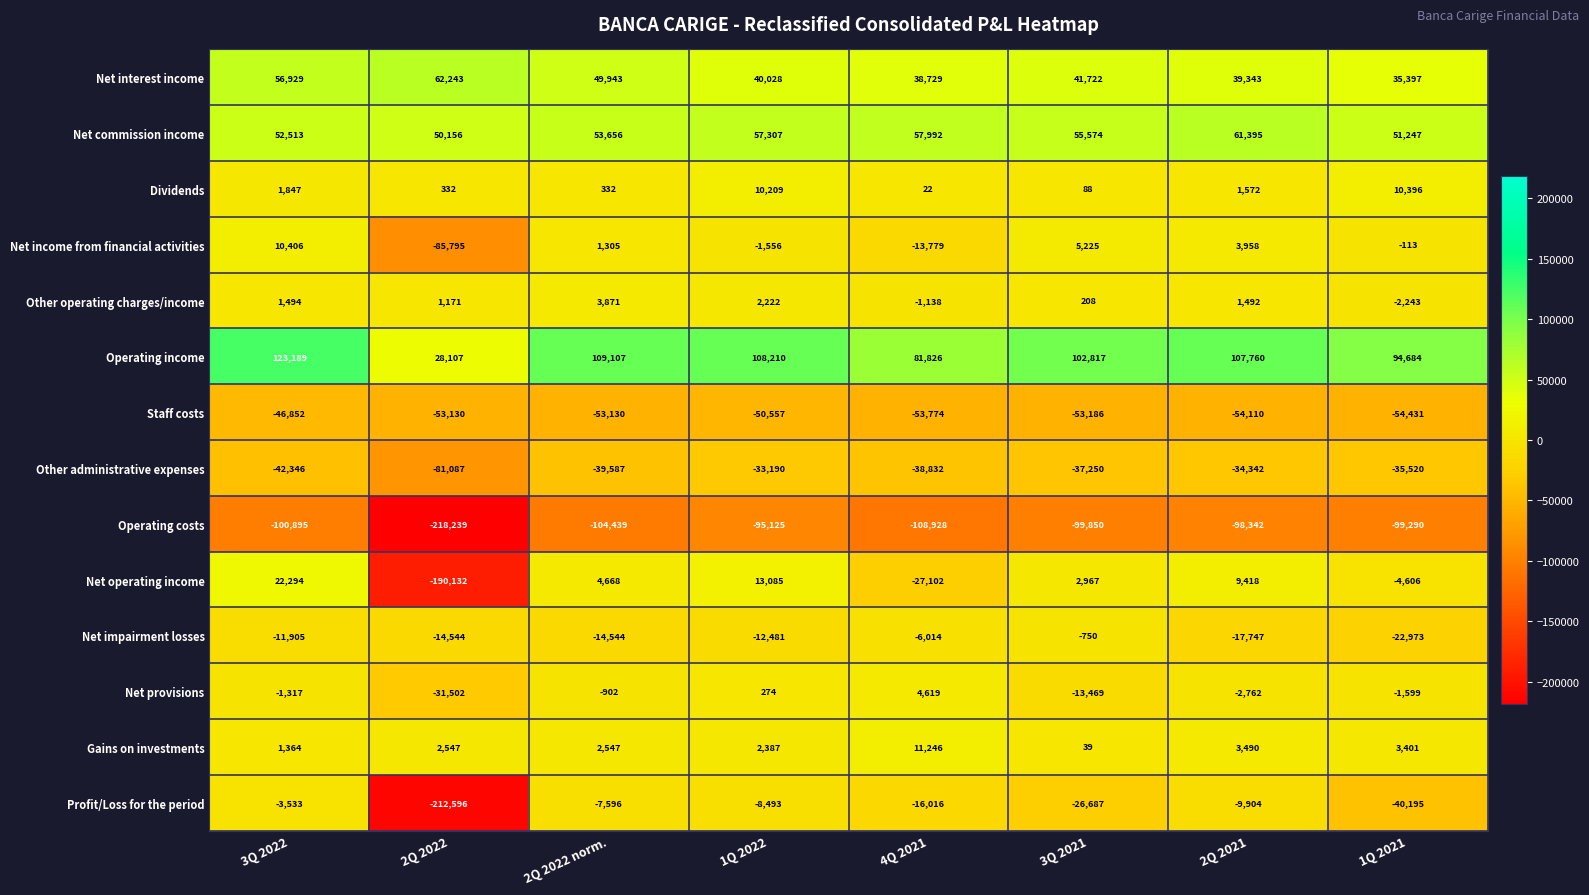

What is the spread (max minus min) of values at 2Q 2022 norm.?

213546